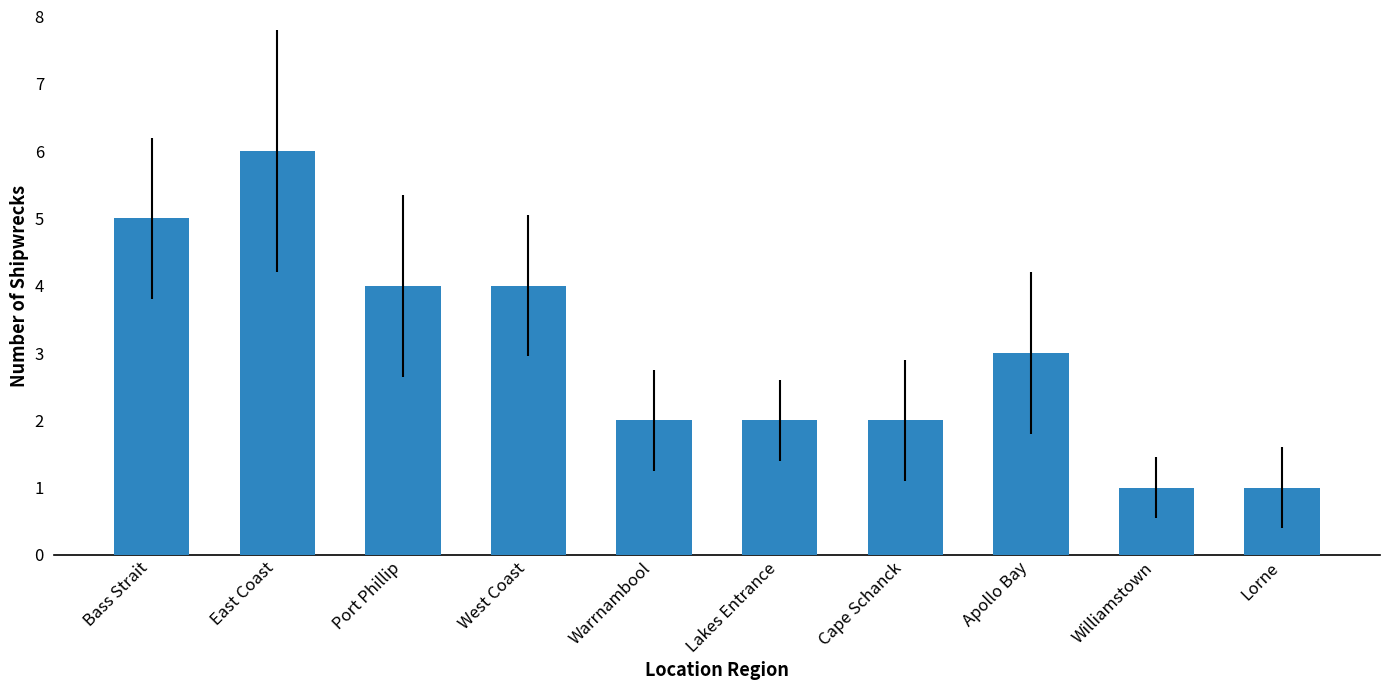

The value at Port Phillip is 4. True or false?

True